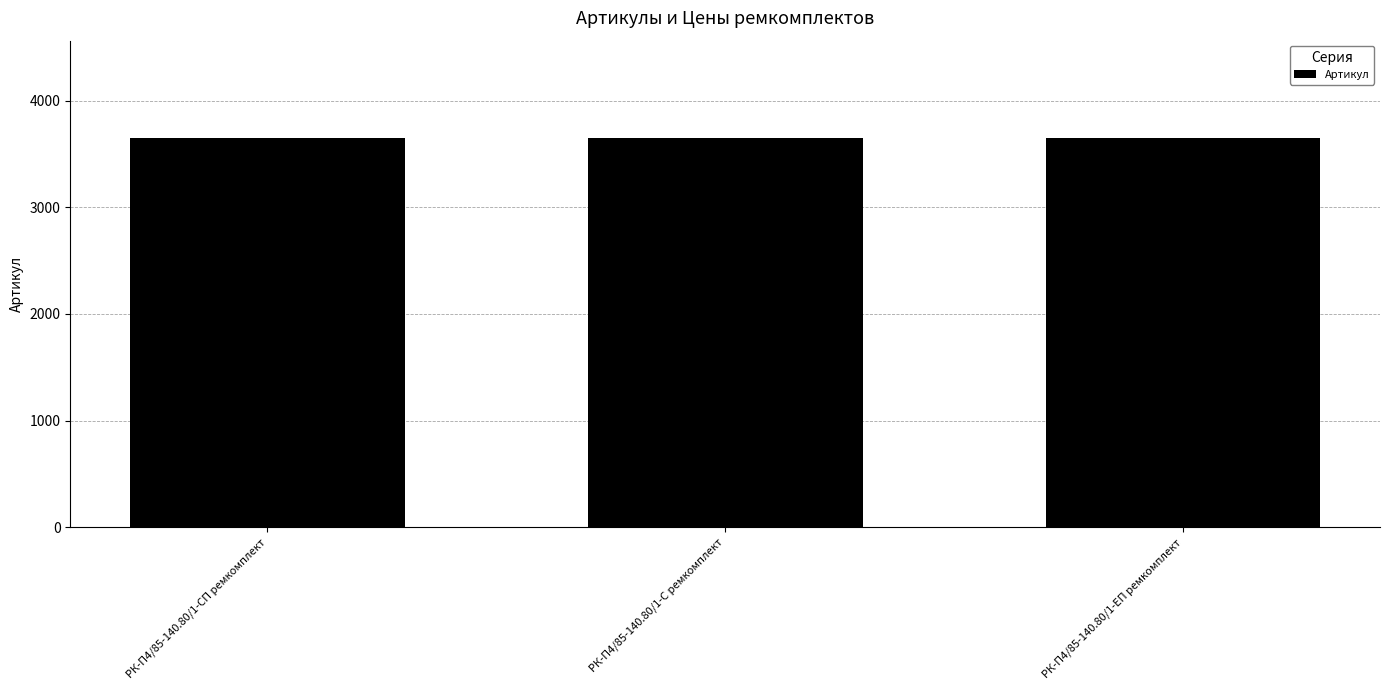

Is it true that the value at РК-П4/85-140.80/1-ЕП ремкомплект is 5566?

False